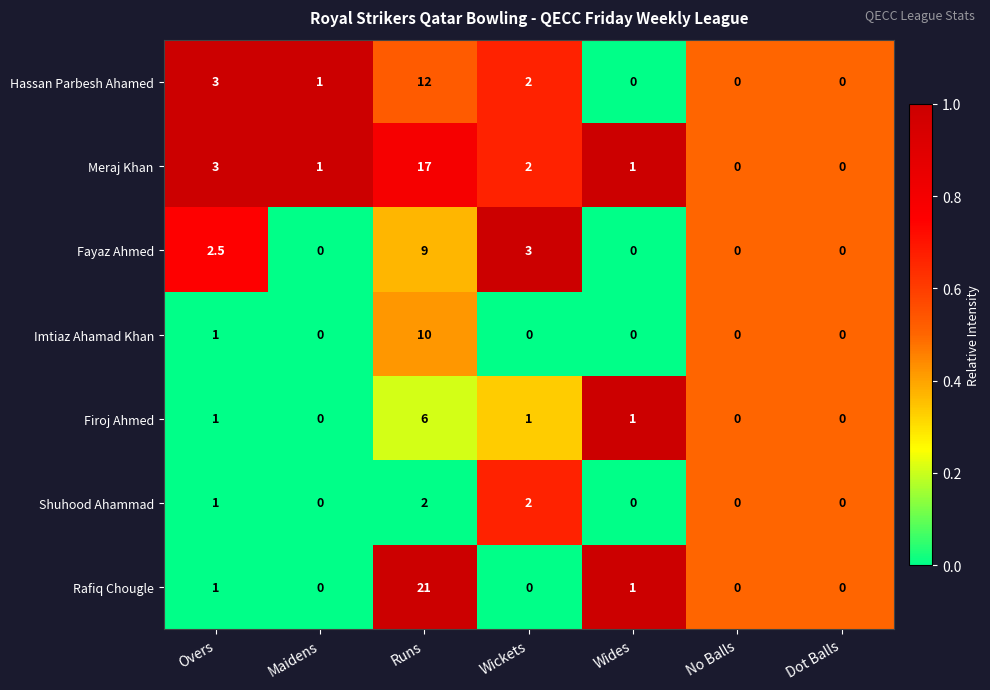

Rank the series by their maximum value, from highest to lowest.

Rafiq Chougle, Meraj Khan, Hassan Parbesh Ahamed, Imtiaz Ahamad Khan, Fayaz Ahmed, Firoj Ahmed, Shuhood Ahammad